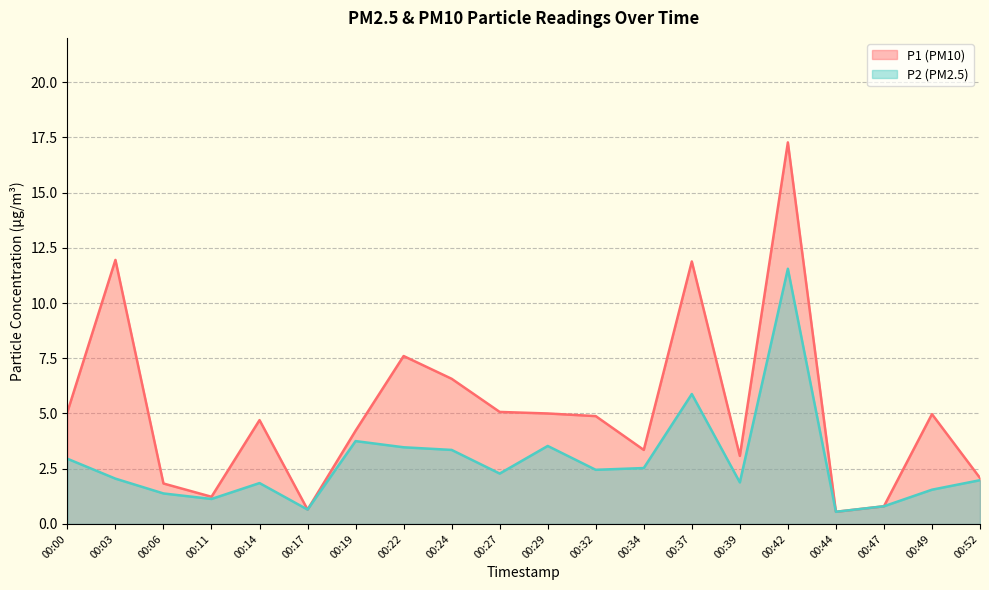

Which series has the widest spread of values?

P1 (PM10)